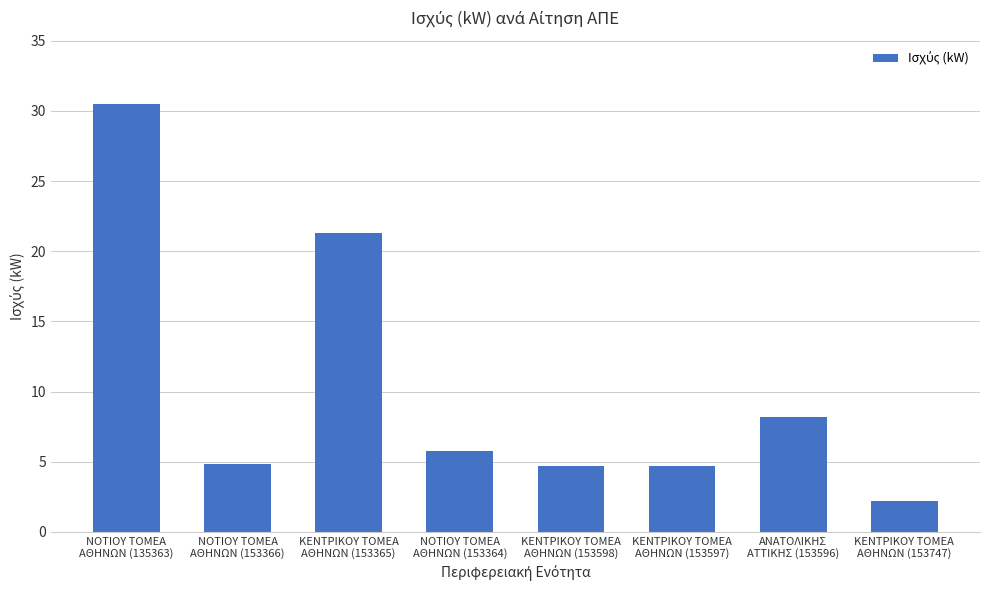

What is the sum of all values?

82.2